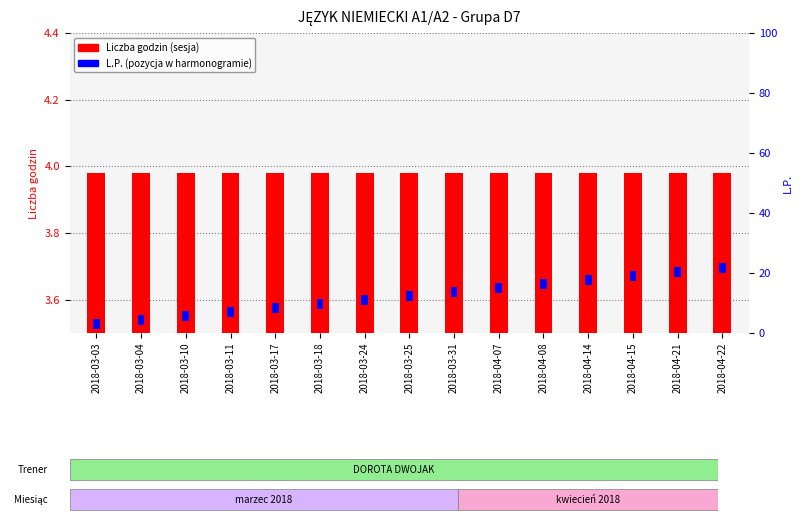

What are all the series names shown in the legend?

Liczba godzin (sesja), L.P. (pozycja w harmonogramie)